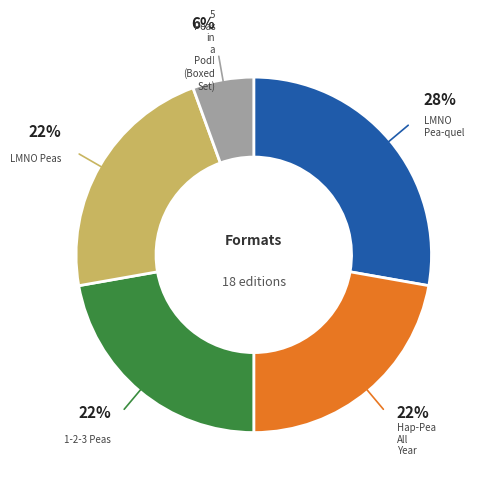

To the nearest percent, what is the average slice percentage?

20%